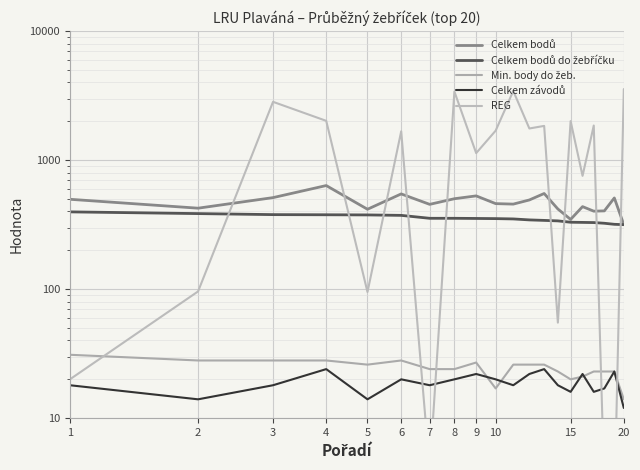

True or false: REG has a value of 4 at 18.

False